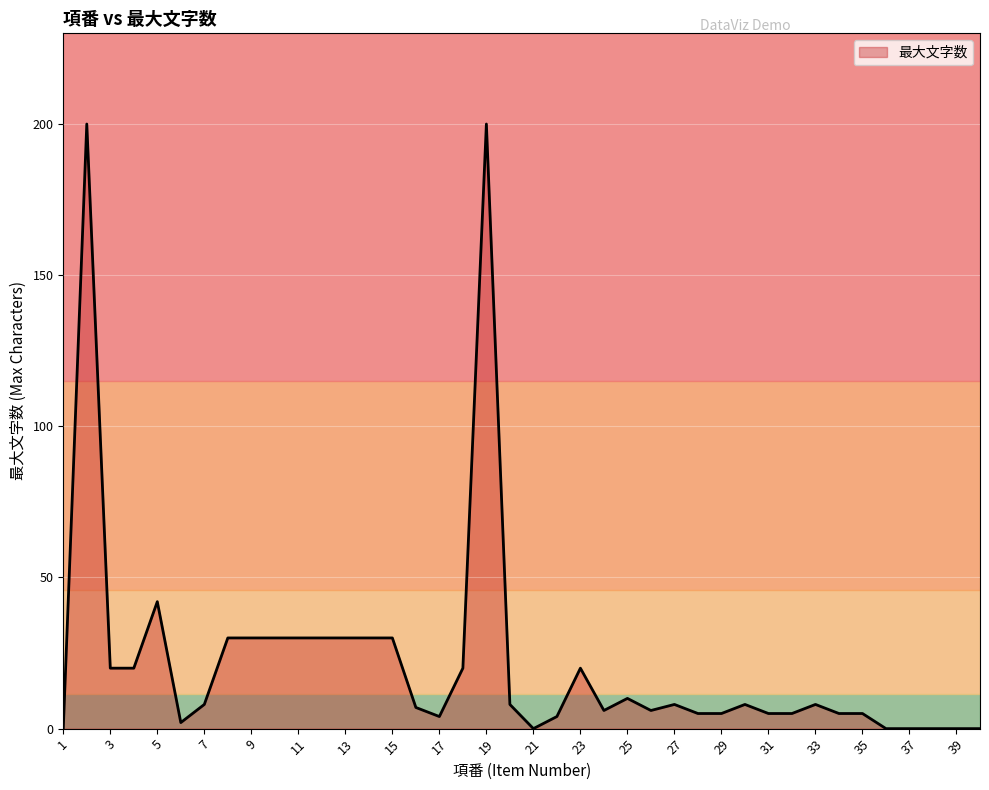

Reading left to right, extract all data points from this chart.

0	200	20	20	42	2	8	30	30	30	30	30	30	30	30	7	4	20	200	8	0	4	20	6	10	6	8	5	5	8	5	5	8	5	5	0	0	0	0	0